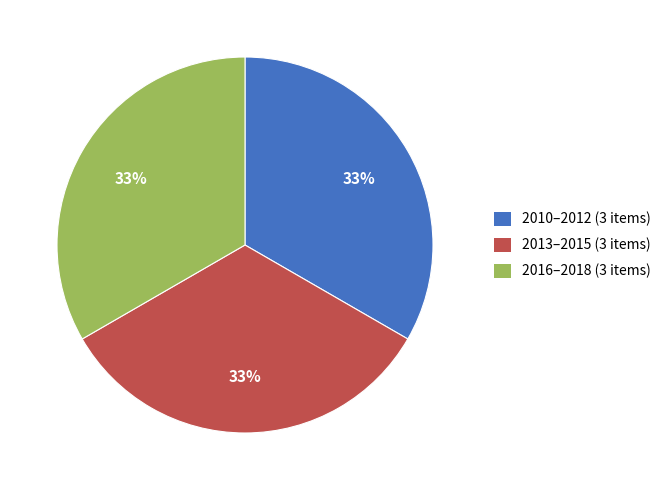

To the nearest percent, what percentage of the pie is 2013–2015 (3 items)?

33%